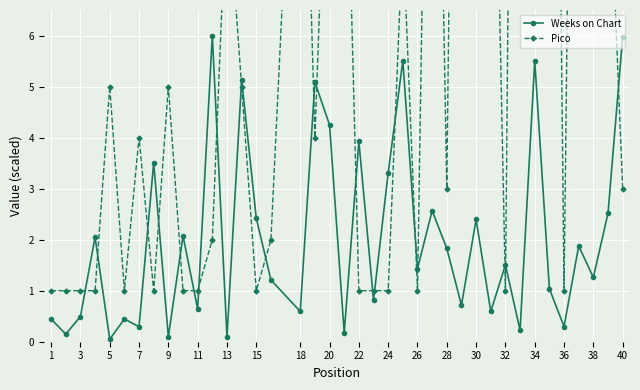

True or false: Weeks on Chart has more than 0 interior local peaks.

True